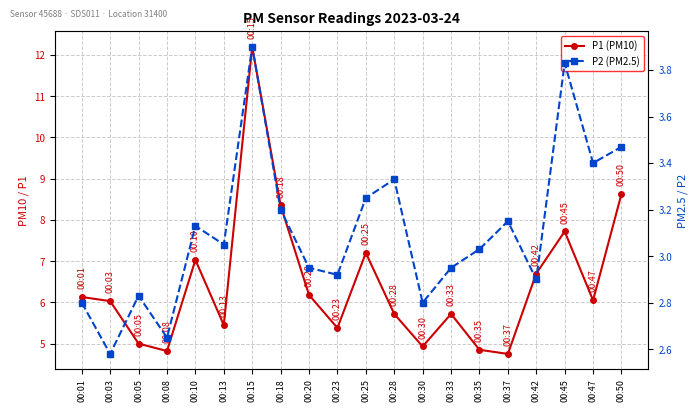

Reading left to right, extract all data points from this chart.

P1 (PM10): 6.1	6.0	5.0	4.8	7.0	5.5	12.2	8.3	6.2	5.4	7.2	5.7	4.9	5.7	4.8	4.8	6.7	7.7	6.0	8.6
P2 (PM2.5): 2.8	2.6	2.8	2.6	3.1	3.0	3.9	3.2	3.0	2.9	3.2	3.3	2.8	3.0	3.0	3.1	2.9	3.8	3.4	3.5